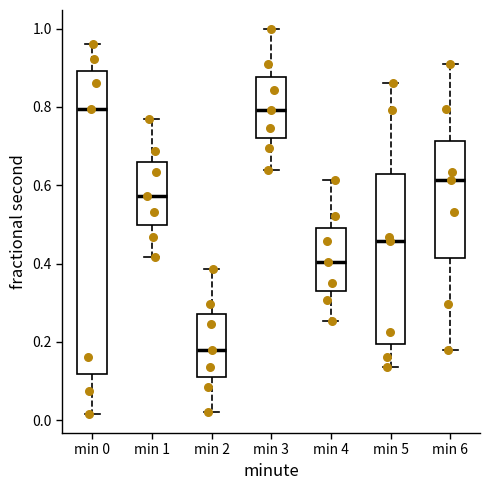

Reading left to right, transcribe this box plot: for each box, give where its median line is, the range the box spans, and where its two whiskers end, as read against the y-axis. The values are not printed on the chart, so give them approximately, as read against the axis.

min 0: median 0.80, box 0.12 to 0.90, whiskers 0.02 to 0.96
min 1: median 0.58, box 0.50 to 0.66, whiskers 0.42 to 0.78
min 2: median 0.18, box 0.12 to 0.28, whiskers 0.02 to 0.38
min 3: median 0.80, box 0.72 to 0.88, whiskers 0.64 to 1.00
min 4: median 0.40, box 0.32 to 0.48, whiskers 0.26 to 0.62
min 5: median 0.46, box 0.20 to 0.62, whiskers 0.14 to 0.86
min 6: median 0.62, box 0.42 to 0.72, whiskers 0.18 to 0.90